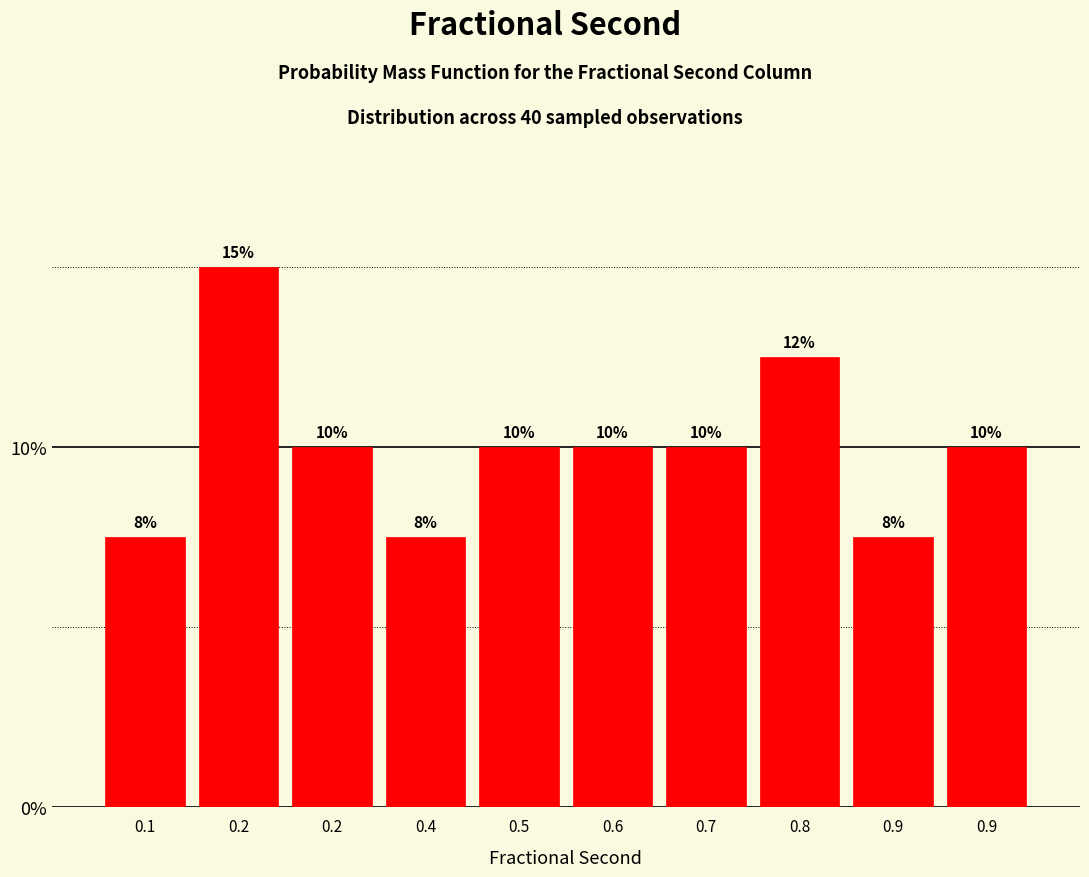

Does the chart contain any negative values?

No